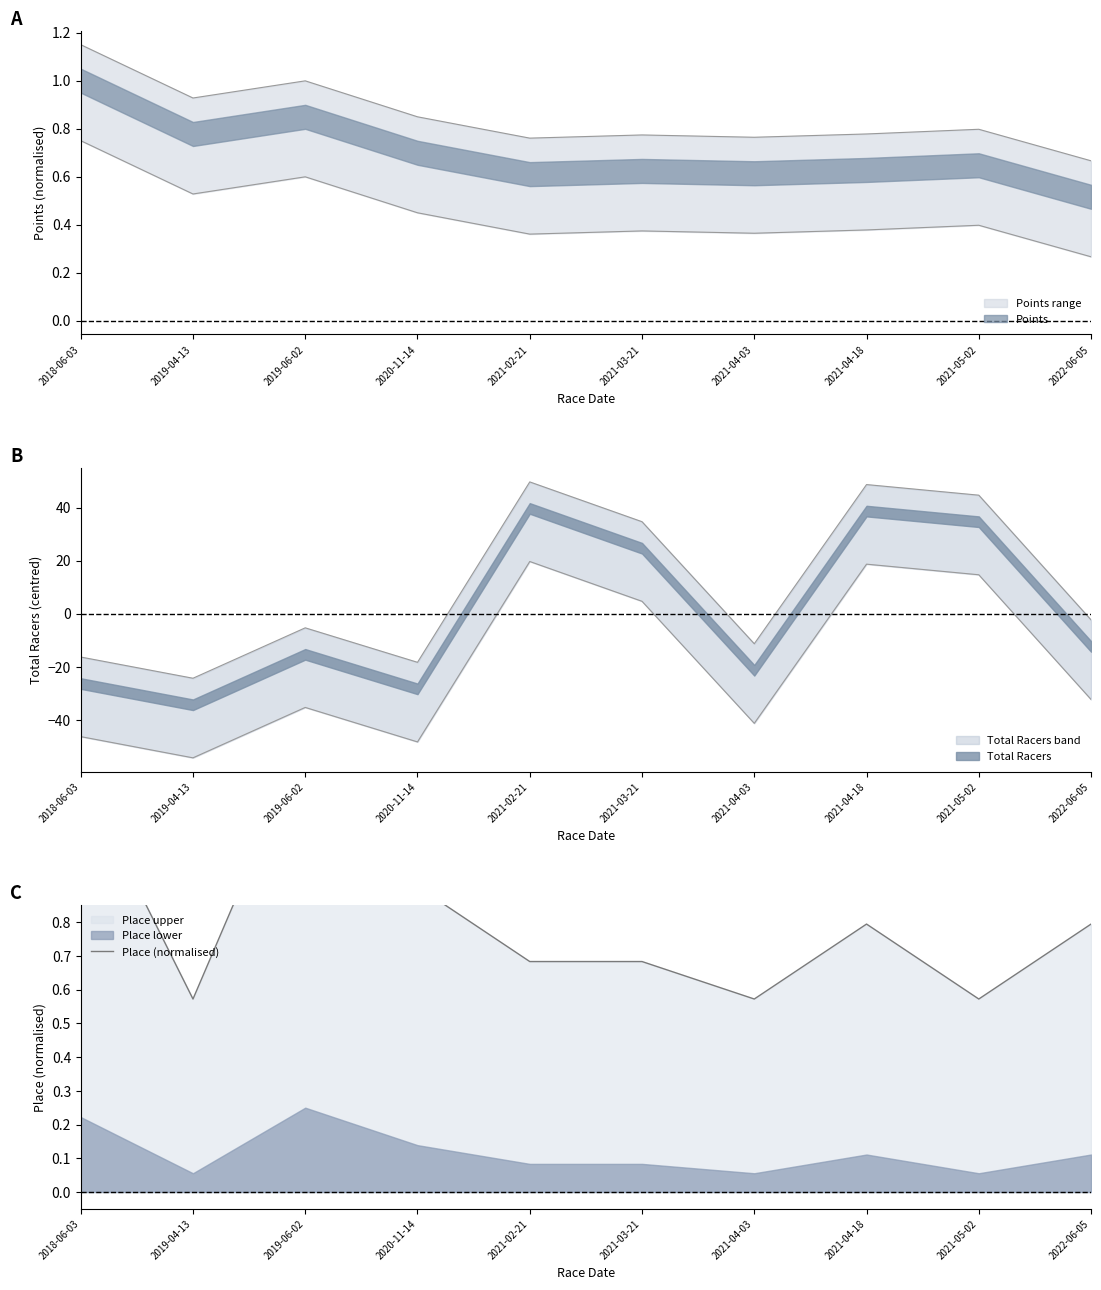

What is the difference between the maximum and minimum values?

0.8